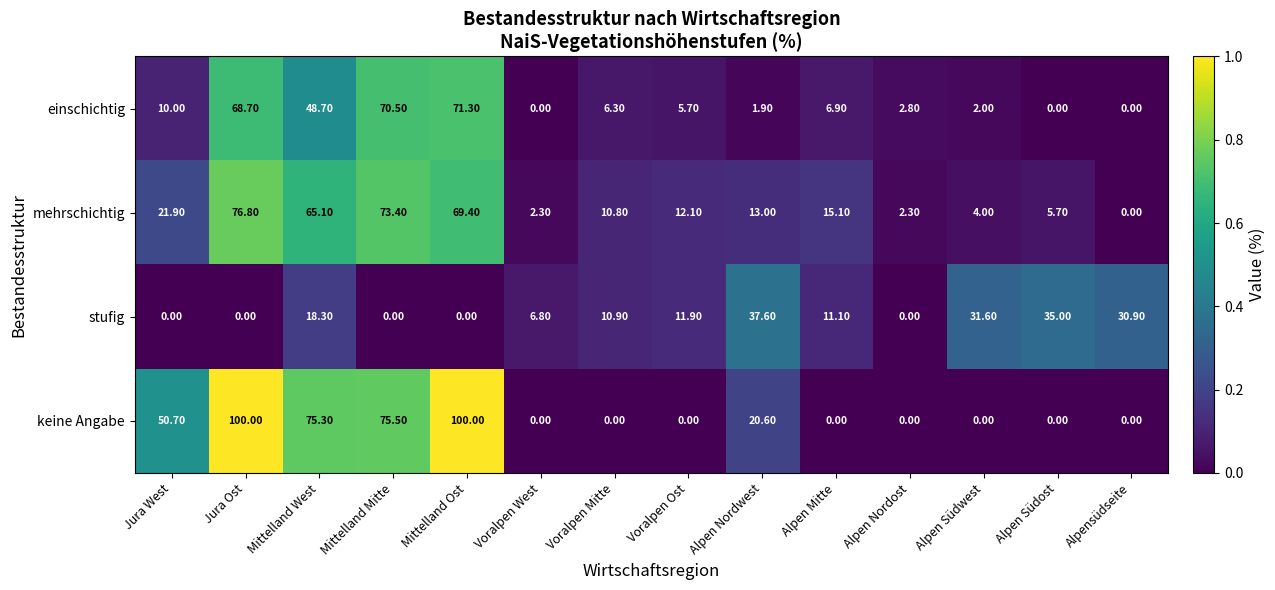

List the series in order of their overall mean, highest first.

keine Angabe, mehrschichtig, einschichtig, stufig